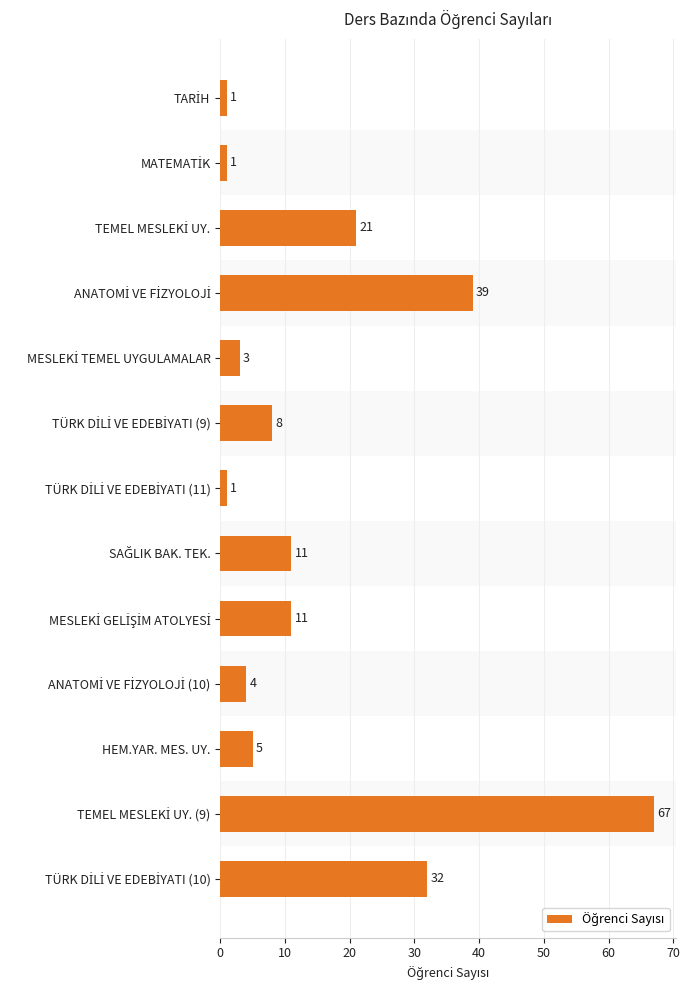

What is the sum of all values?

204